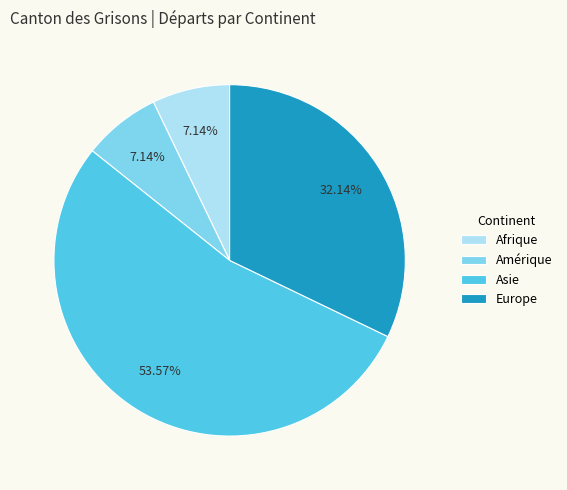

Does Europe account for over 50% of the chart?

No